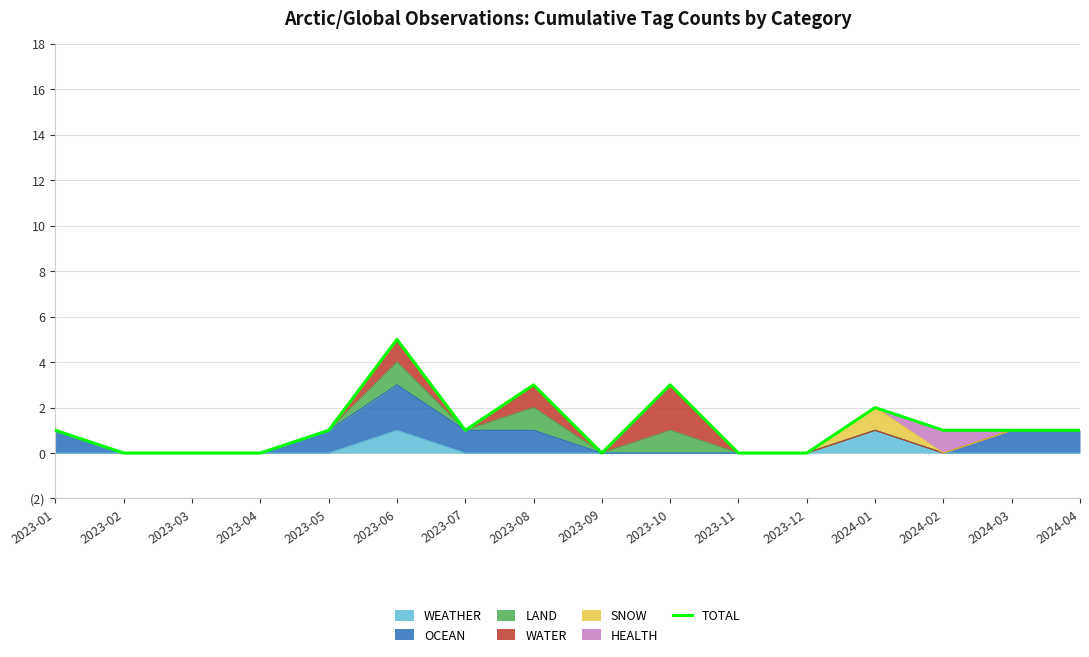

Rank the categories by value from lowest to highest.

2023-02, 2023-03, 2023-04, 2023-09, 2023-11, 2023-12, 2023-01, 2023-05, 2023-07, 2024-02, 2024-03, 2024-04, 2024-01, 2023-08, 2023-10, 2023-06